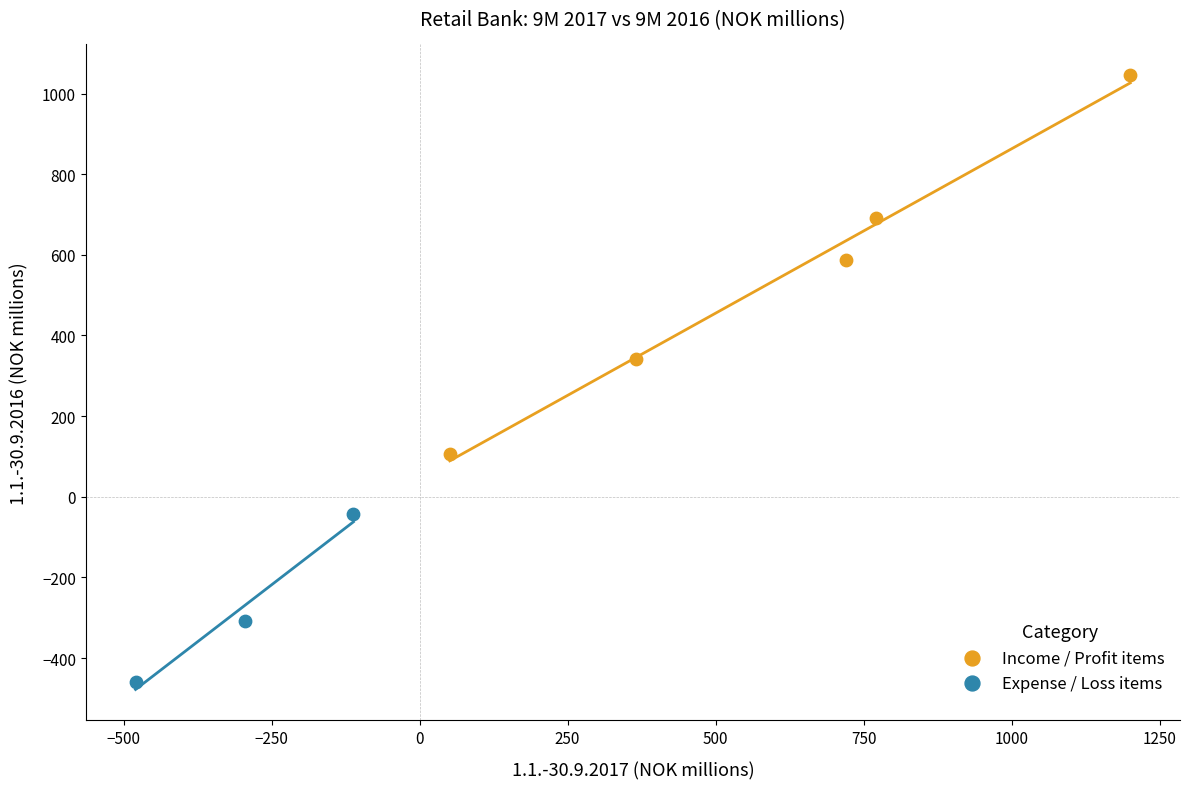

Which series reaches the minimum Y coordinate?

Expense / Loss items